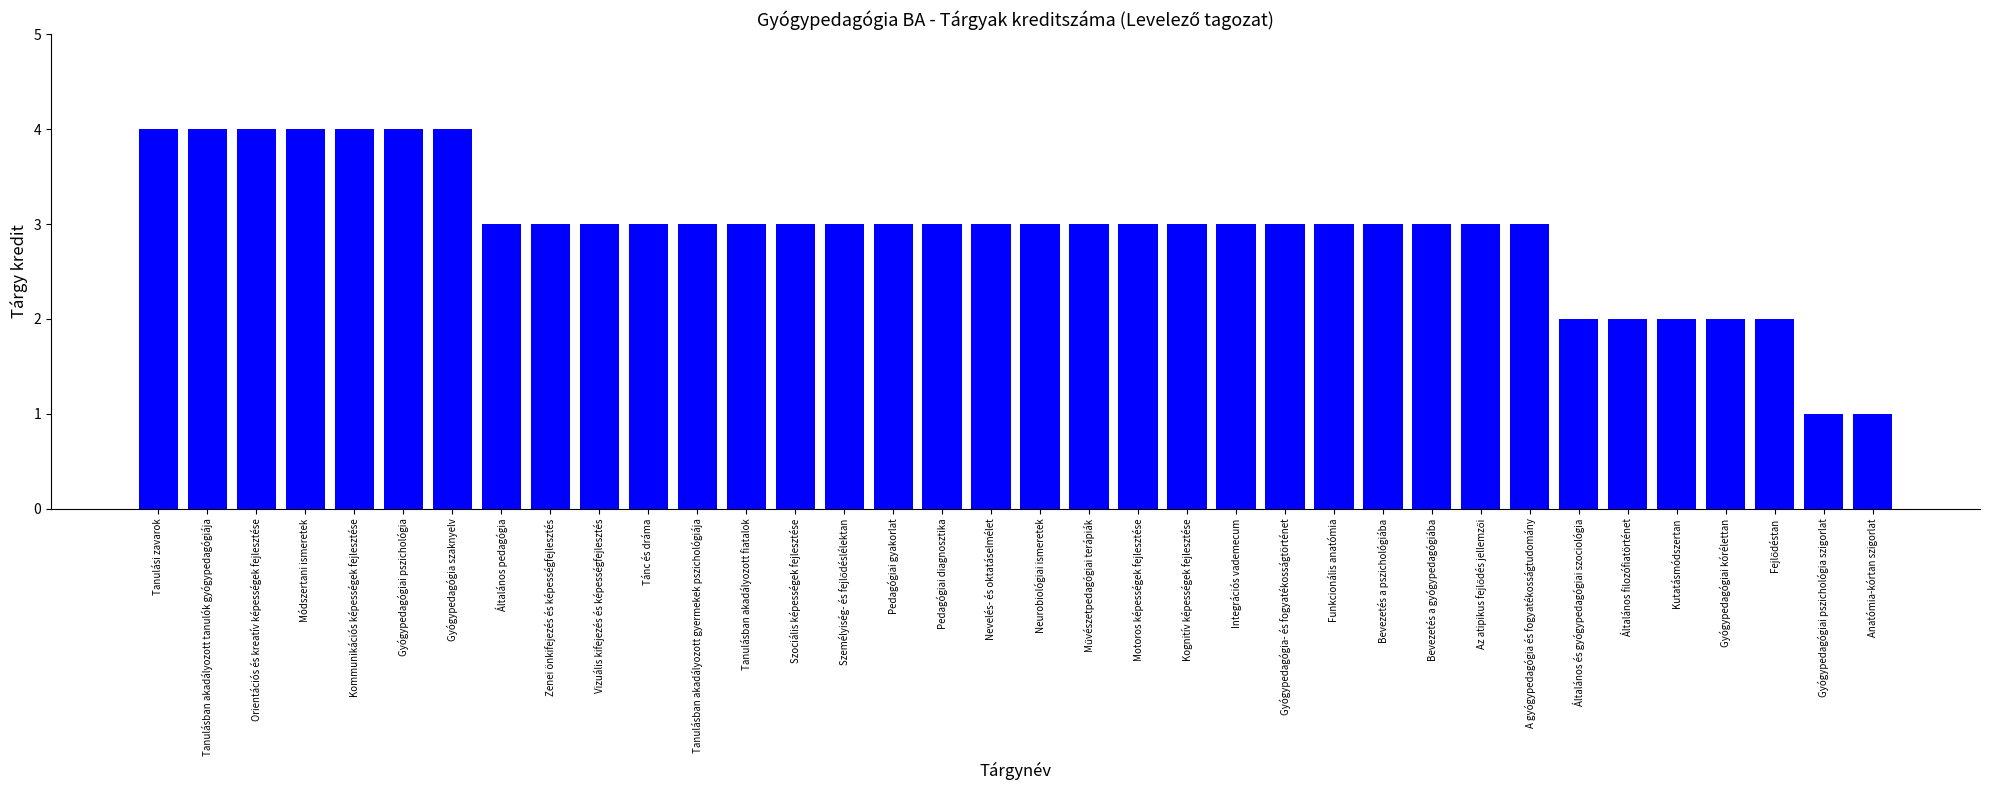

The chart shows a value of 1 at Tanulásban akadályozott gyermekek pszichológiája. True or false?

False